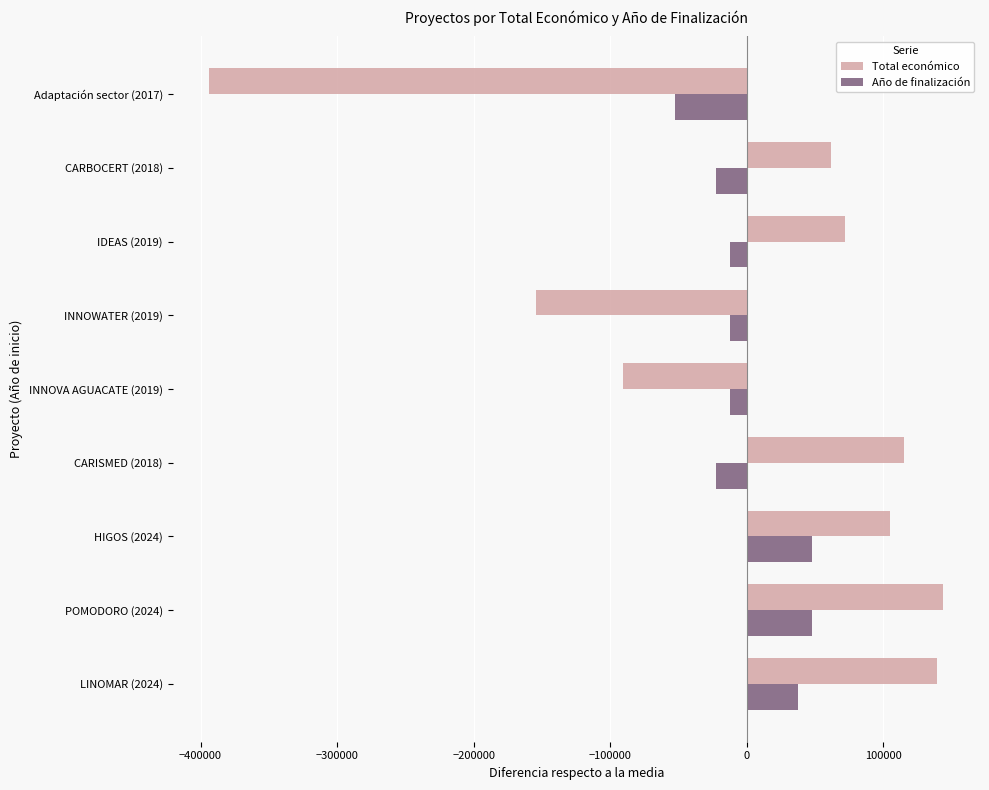

What is the sum of the Total económico values at INNOVA AGUACATE (2019) and HIGOS (2024)?

14572.7